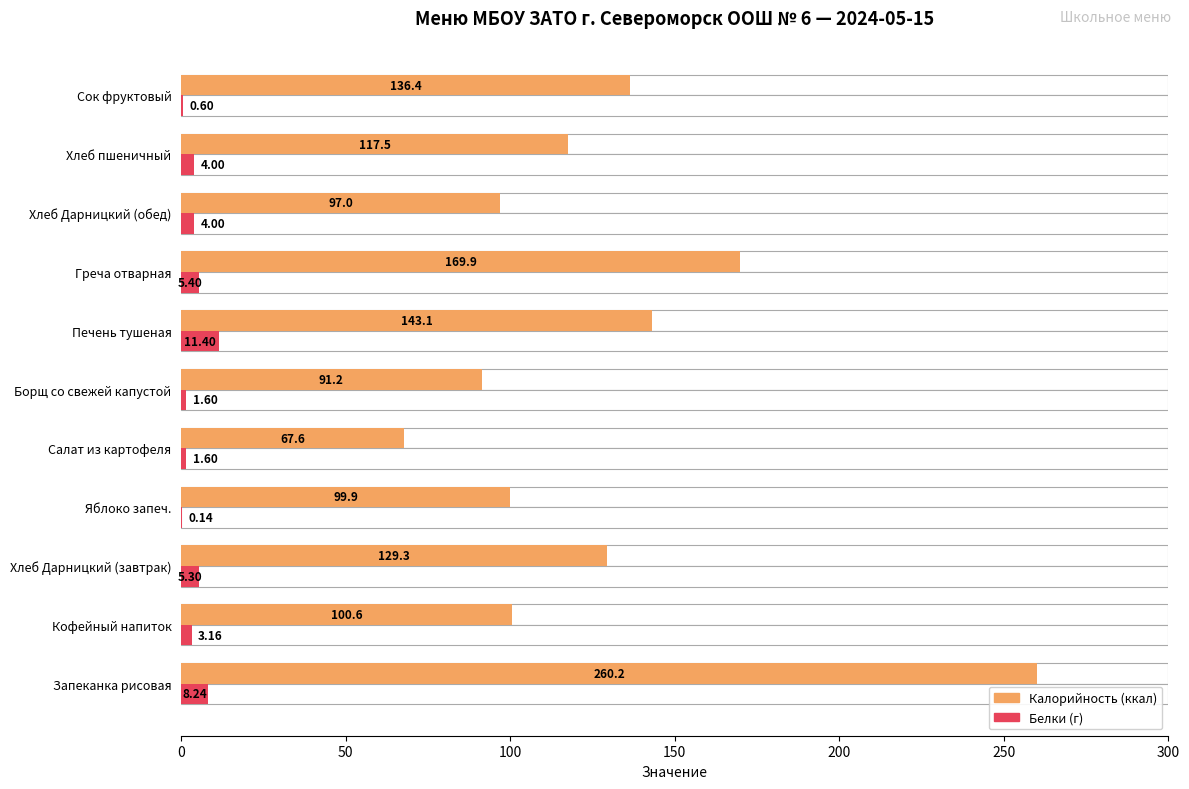

Which series has the widest spread of values?

Калорийность